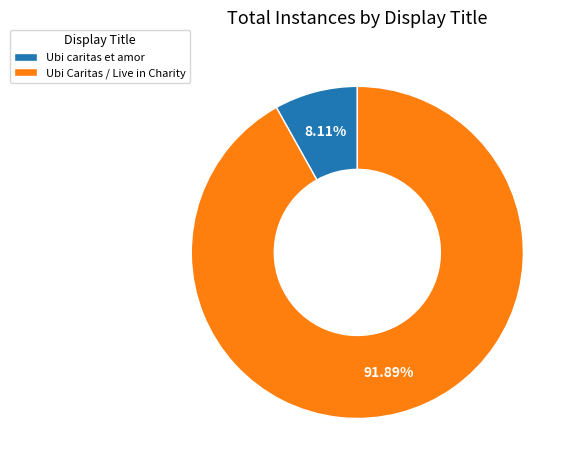

What percentage is the Ubi Caritas / Live in Charity slice, to the nearest percent?

92%